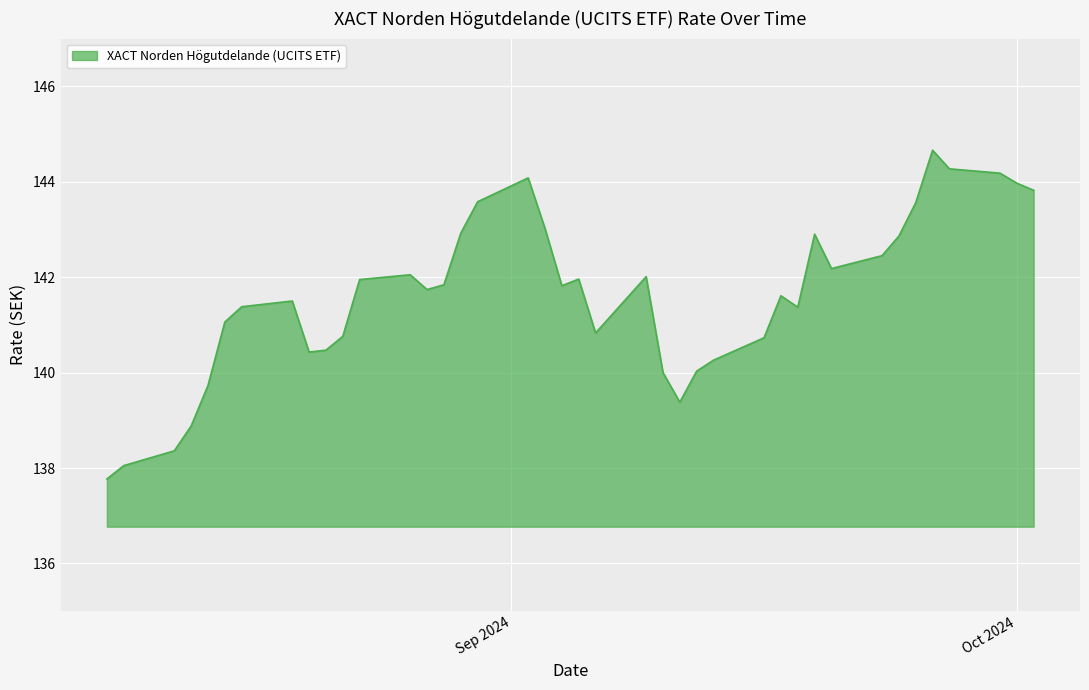

Does the chart have visible grid lines?

Yes